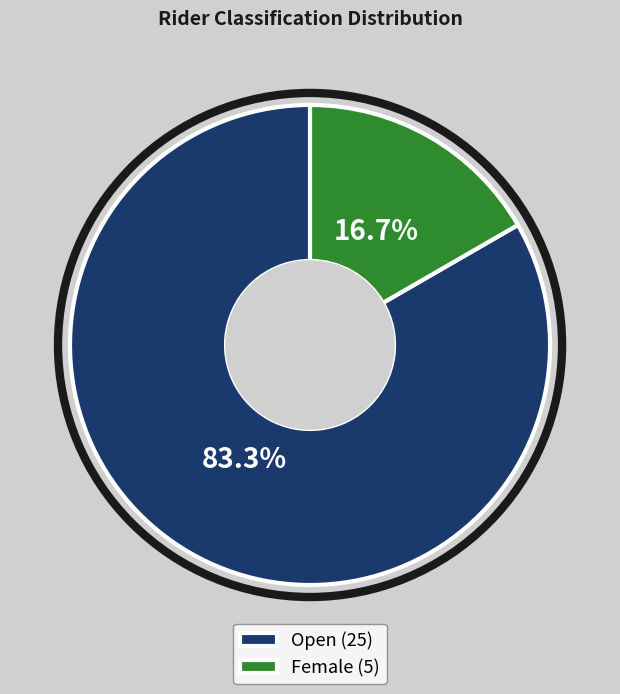

Which has a higher value, Open (25) or Female (5)?

Open (25)